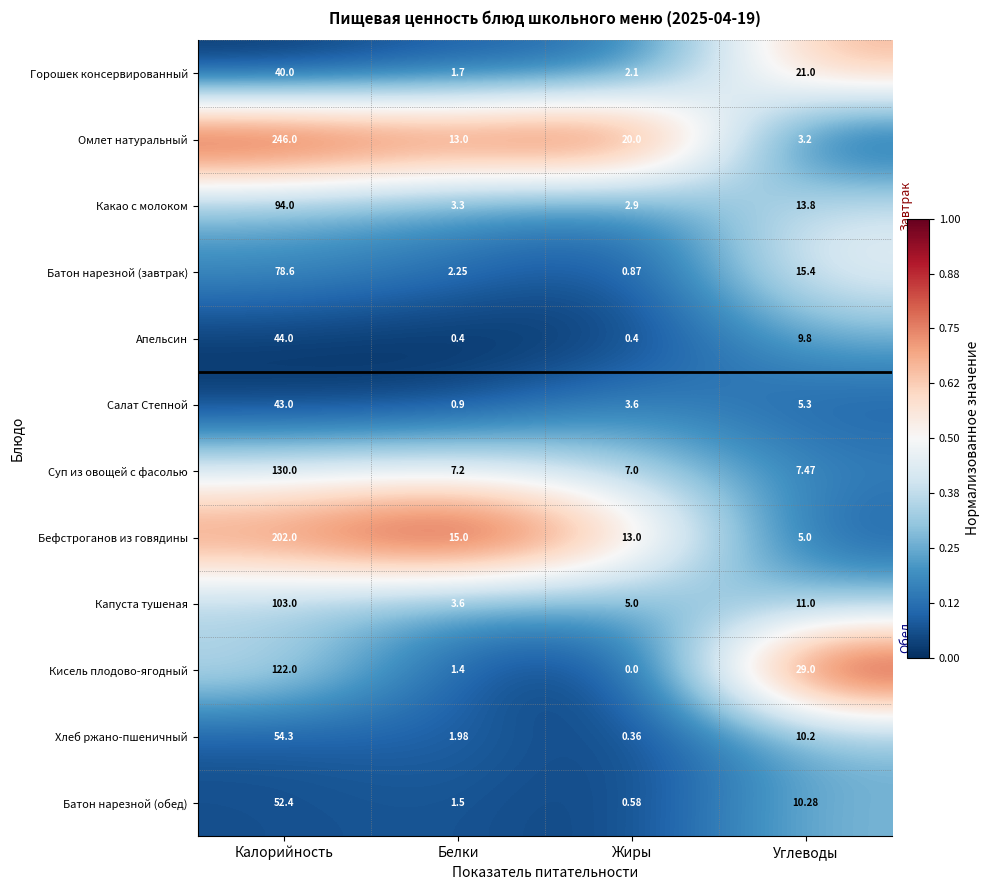

Which series has the largest range (max minus min)?

Омлет натуральный